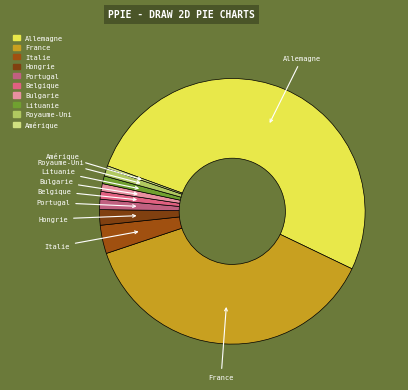

Which category has the biggest portion of the pie?

Allemagne